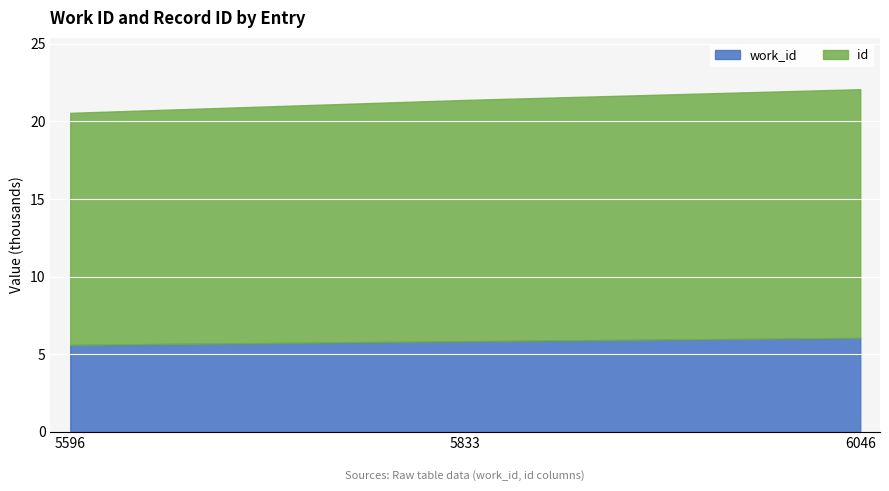

What is the total value across all series at 6046?

22.1